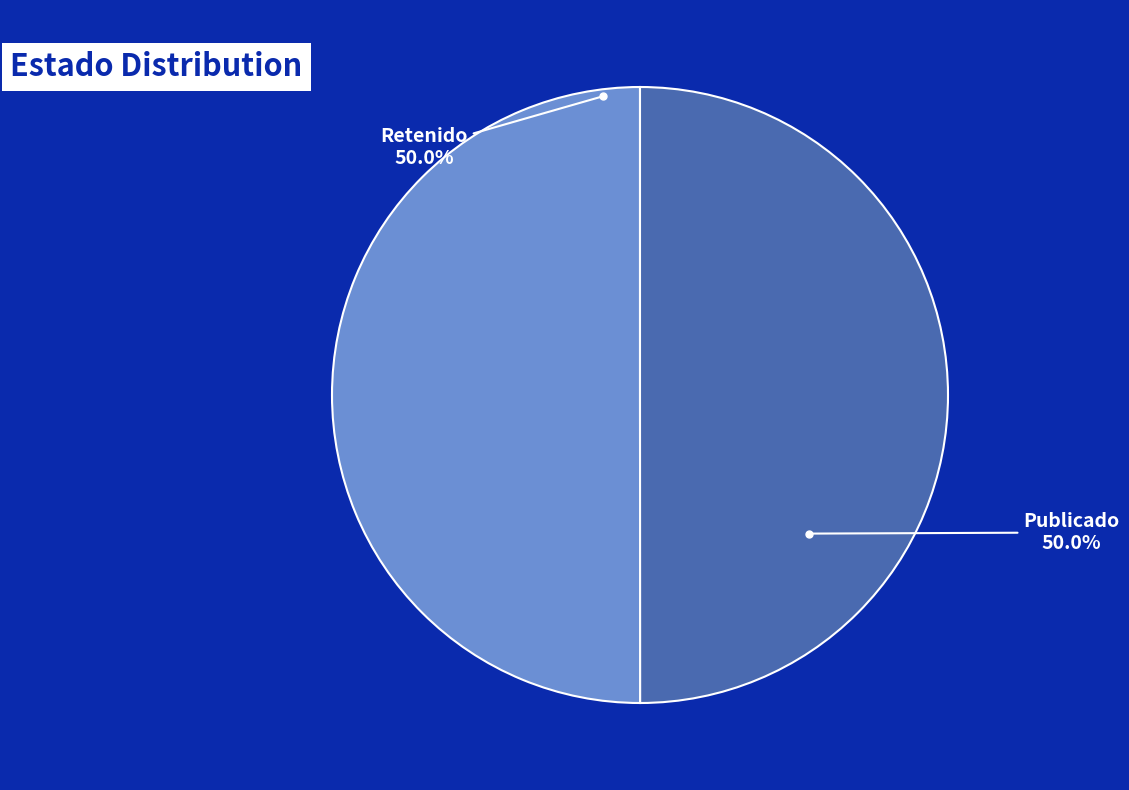

Approximately how many times larger is the value at Retenido compared to Publicado?

1.0